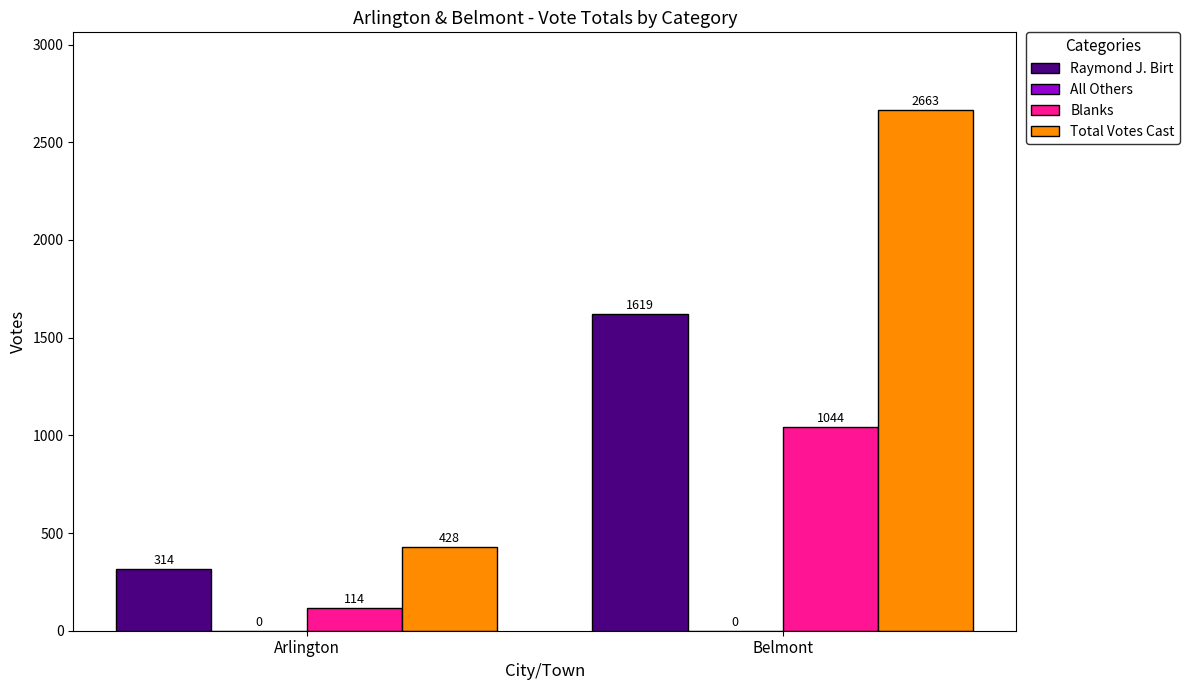

Is it true that Total Votes Cast equals 428 at Arlington?

True